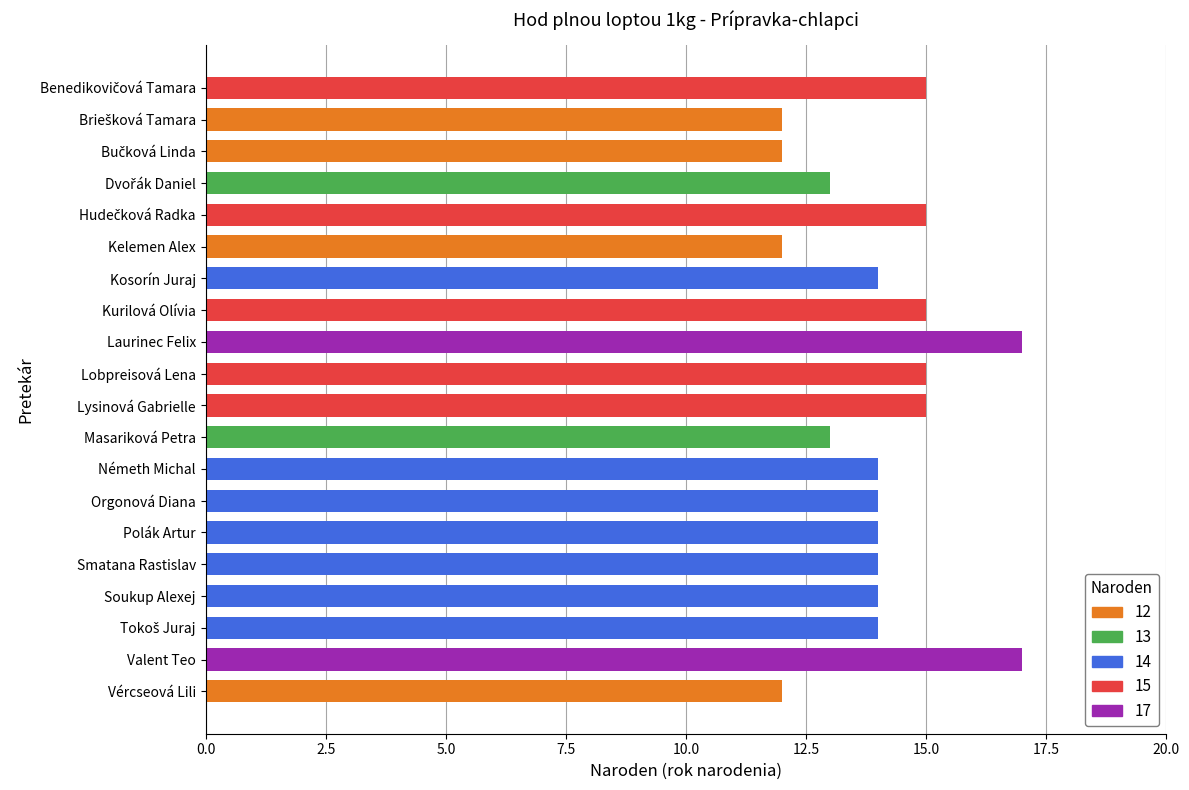

How many values are between 13 and 15?

14